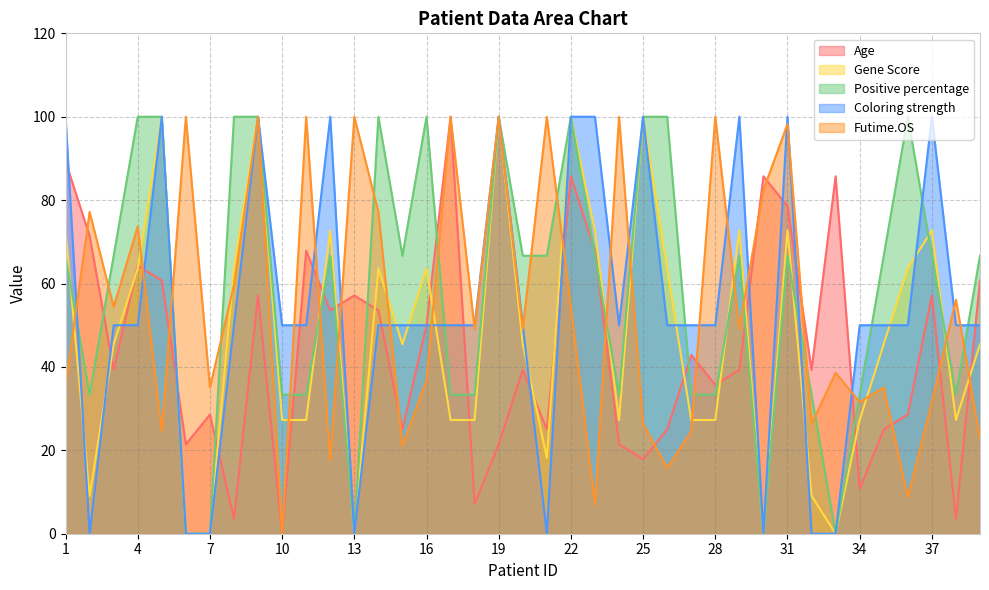

How many values in Futime.OS are above zero?

38